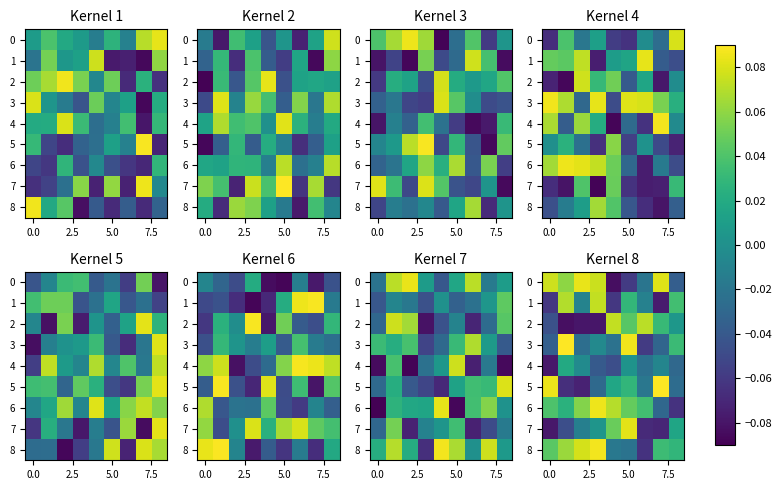

What is the maximum value for 2?

0.1